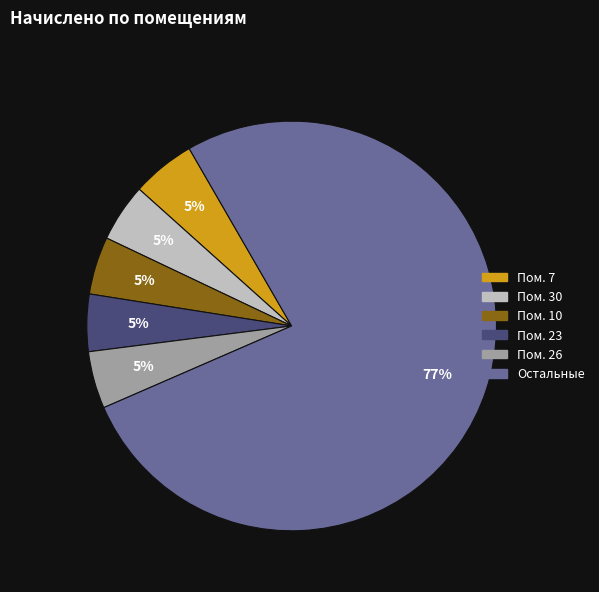

To the nearest percent, what is the average slice percentage?

17%